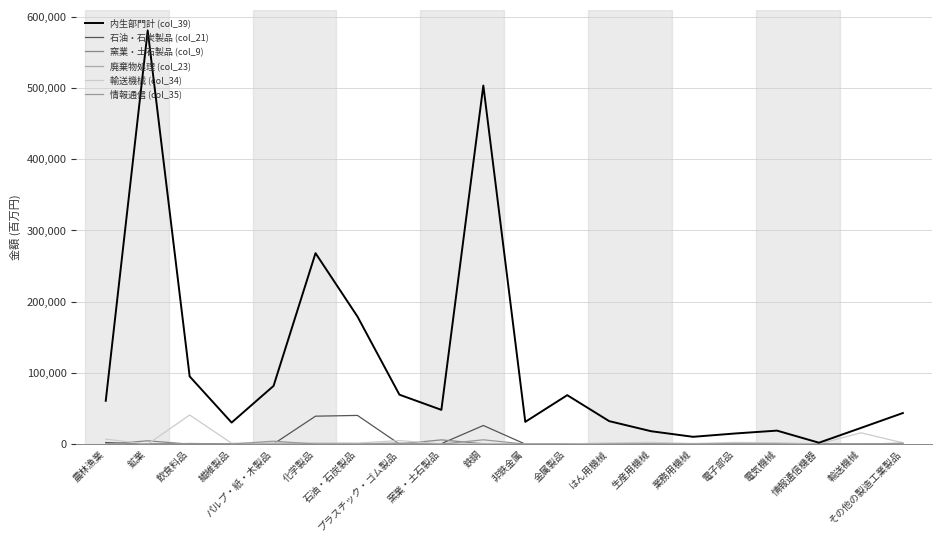

Between 農林漁業 and パルプ・紙・木製品, which is larger?

パルプ・紙・木製品